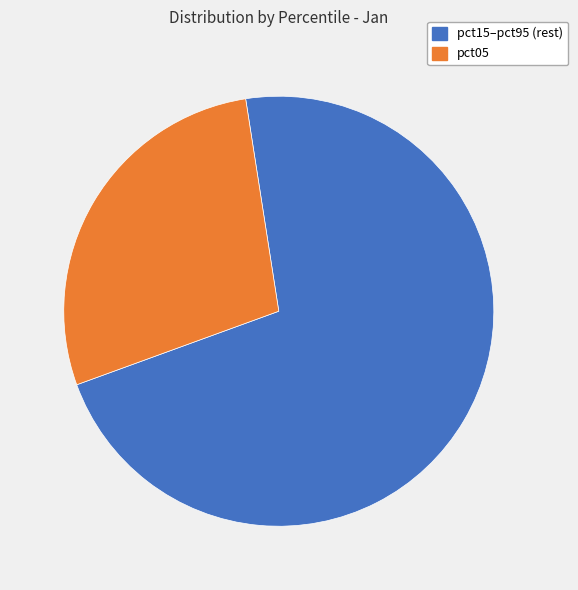

Does any single category account for the majority?

Yes